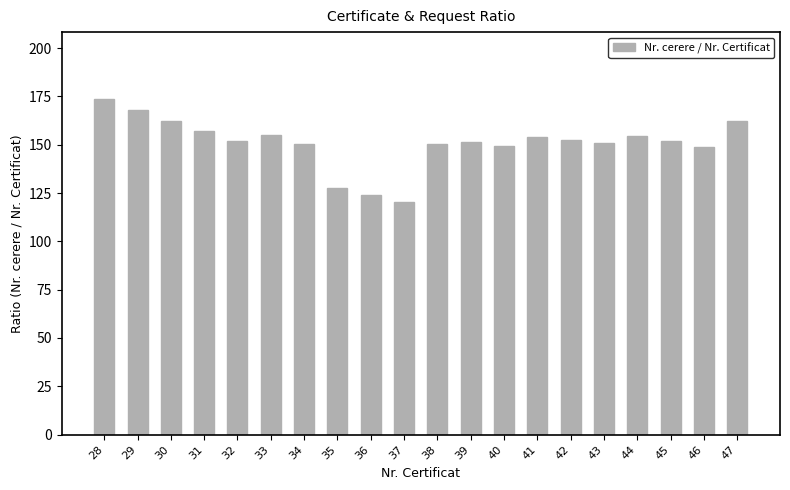

Does the chart contain stacked bars?

No